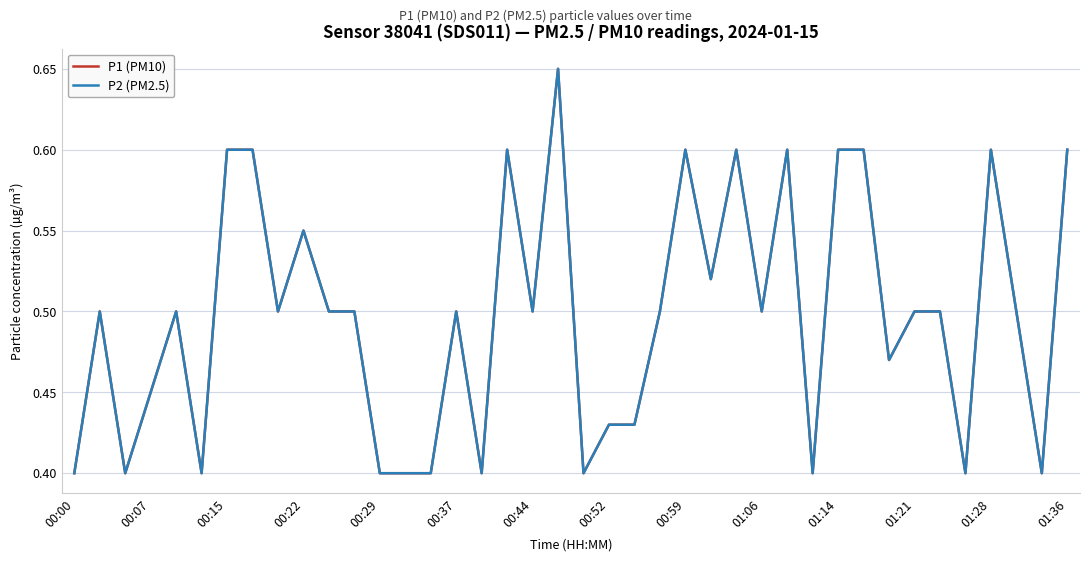

What is the maximum value for P2 (PM2.5)?

0.7